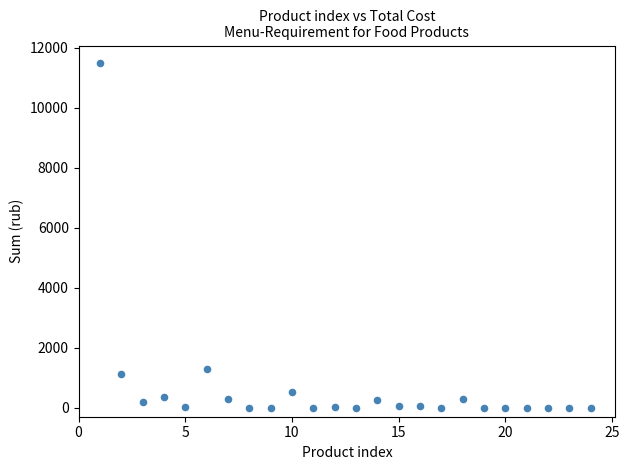

What Y value in the scatter plot is closest to 5748?

1281.6